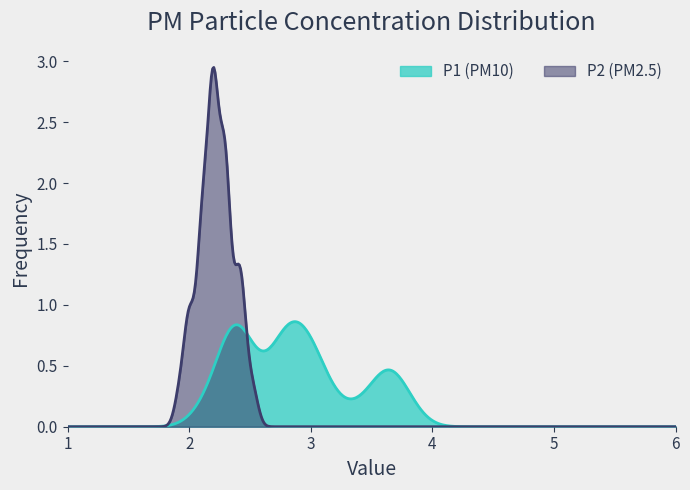

Which series has the widest spread of values?

P2 (PM2.5)